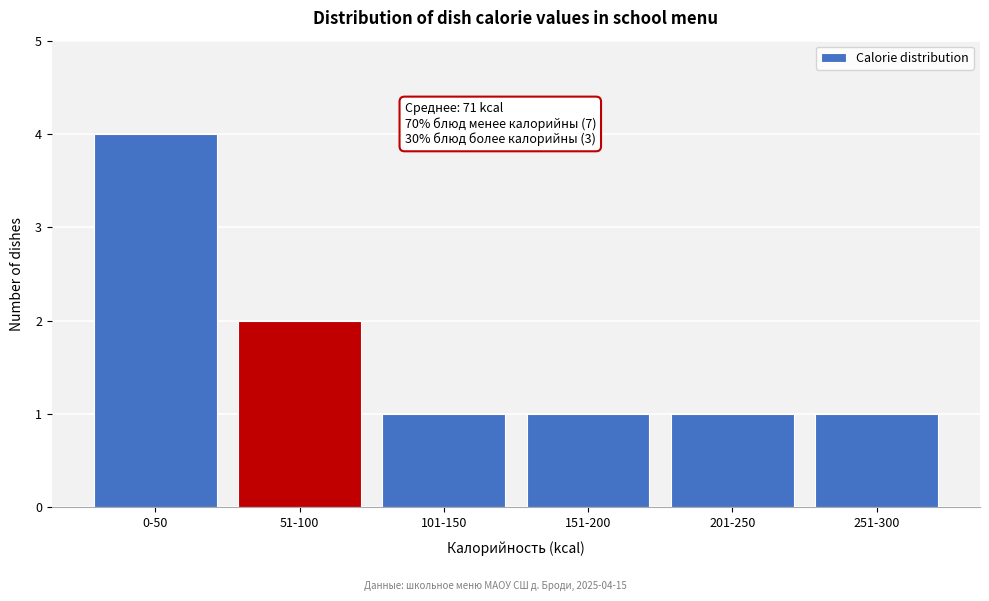

Reading left to right, what are all the values shown in this chart?

4	2	1	1	1	1